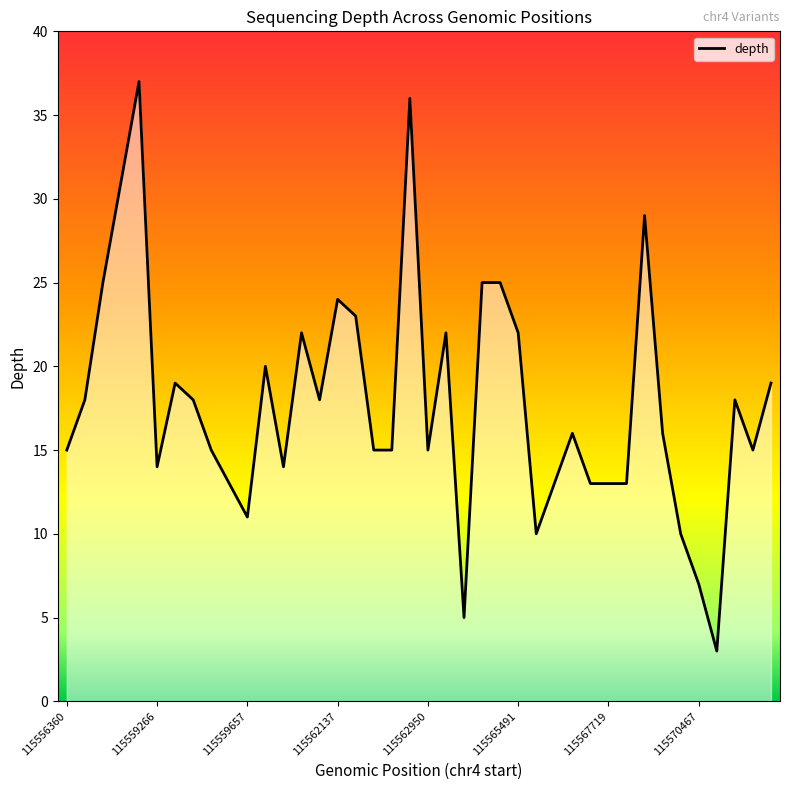

What is the difference between the maximum and minimum values?

34